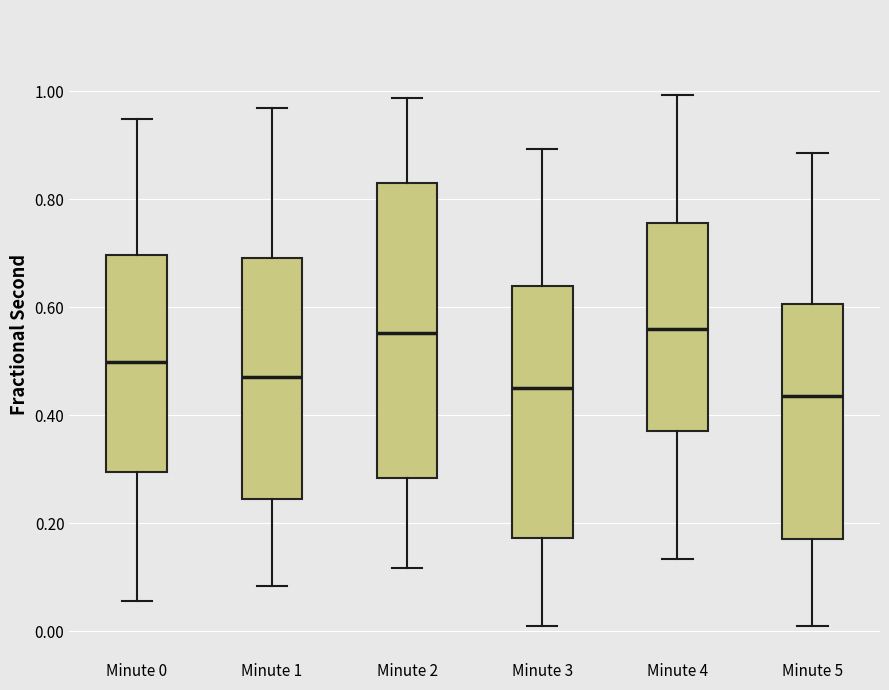

Comparing the boxes themselves (not the whiskers), which one is the tallest?

Minute 2